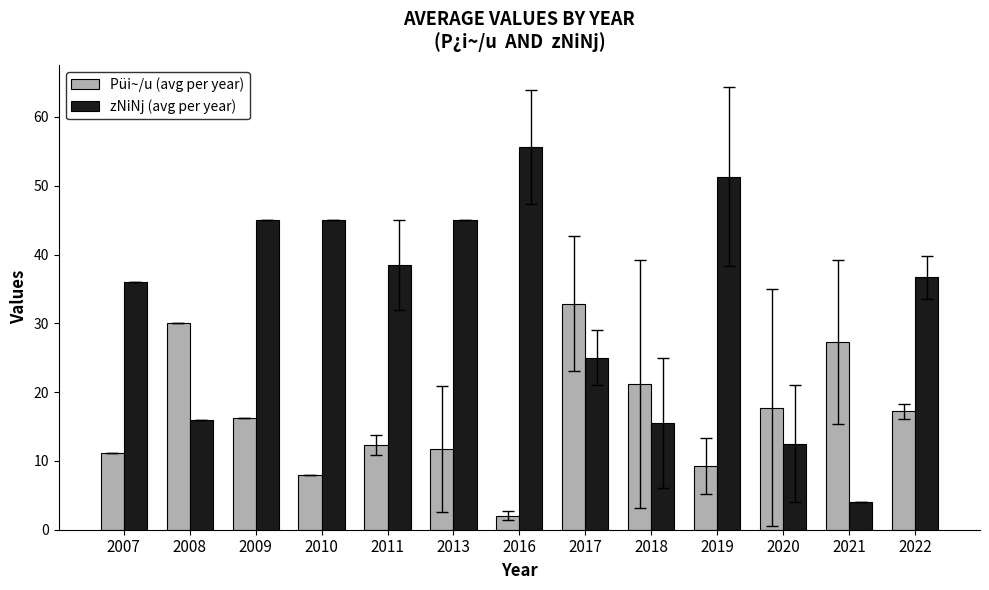

What is the approximate value of zNiNj (avg per year) at 2007?

36.0